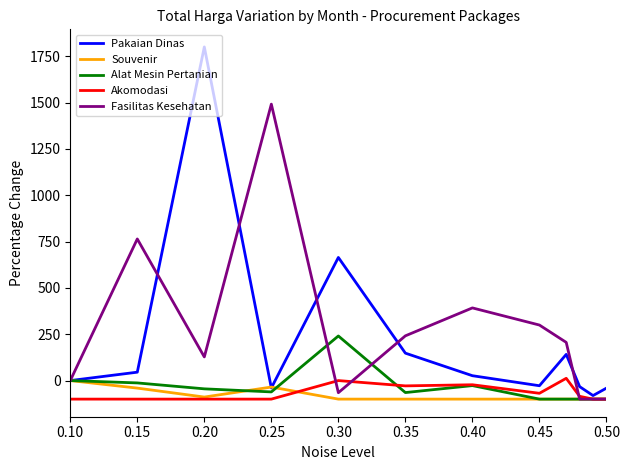

What is the minimum value for Akomodasi?

-100.0